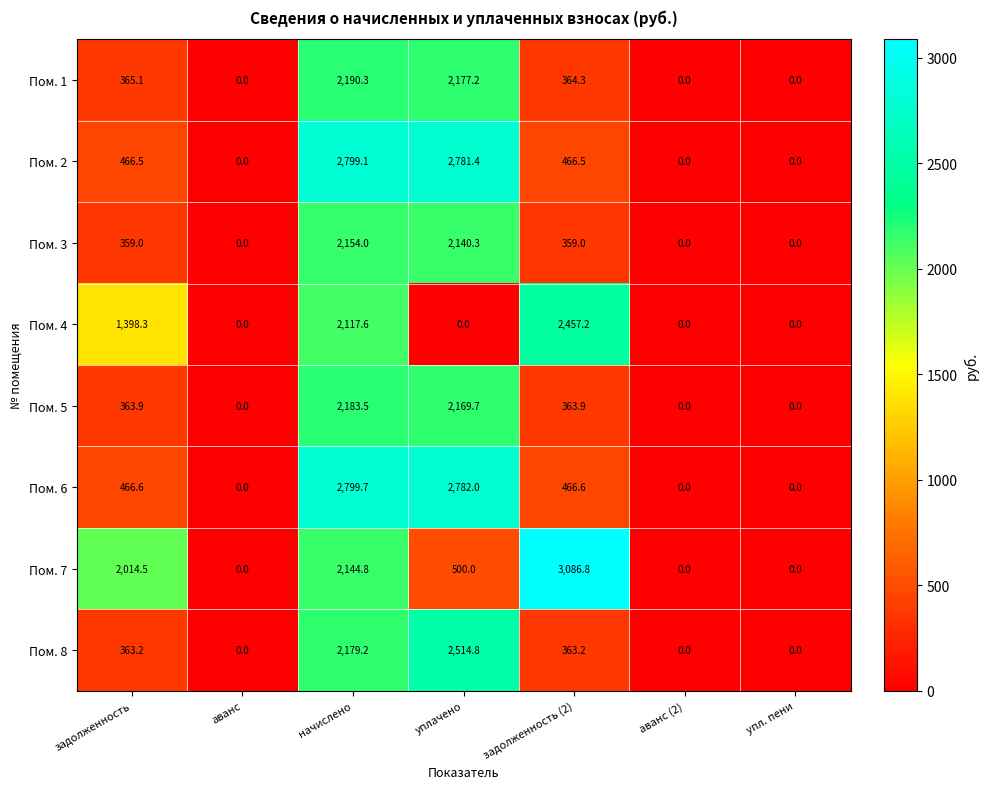

What is the difference between the maximum and minimum values in the Пом. 1 series?

2190.3